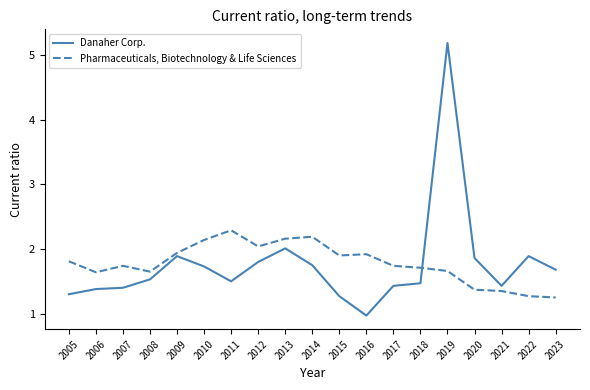

Which label corresponds to the smallest value in the chart?

2016